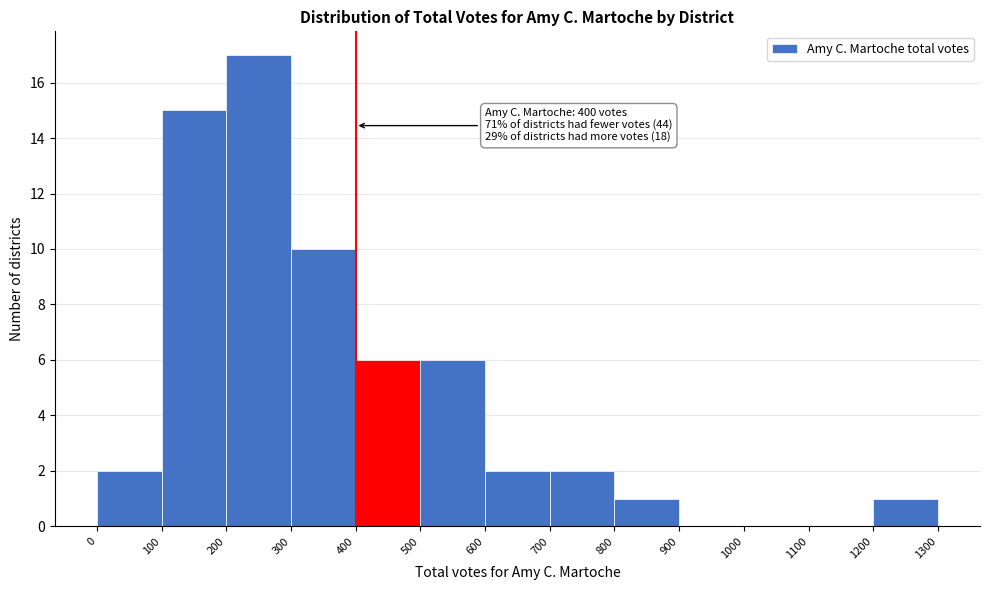

Which range on the x-axis has the tallest bar?

200 to 300